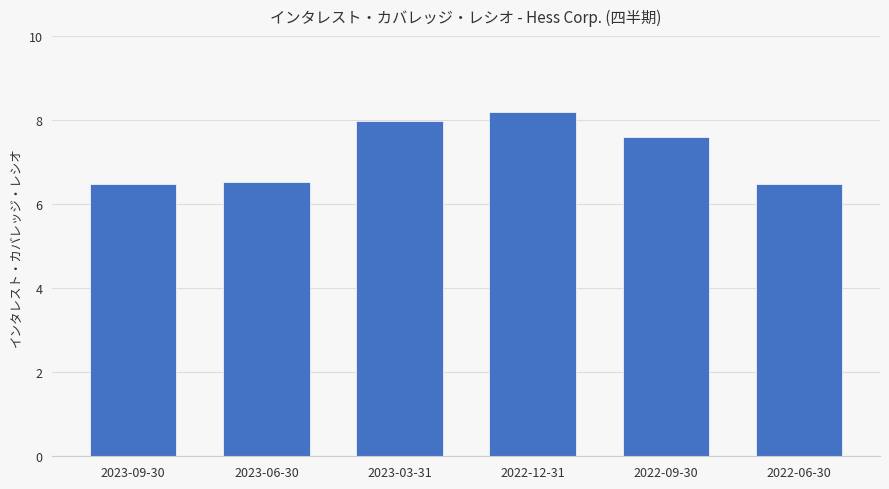

Approximately how many times larger is the value at 2023-06-30 compared to 2022-12-31?

0.8